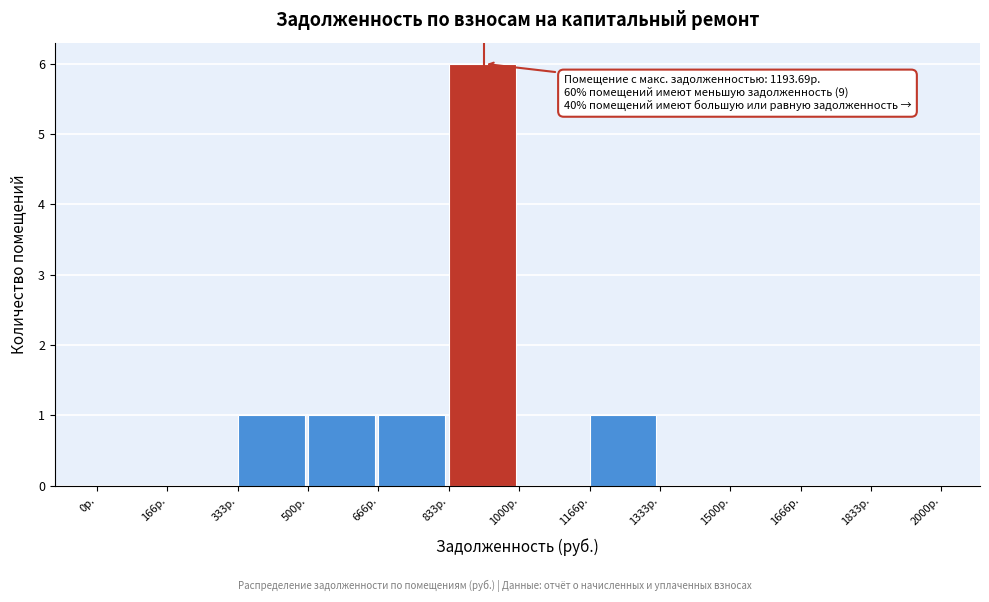

Which range on the x-axis has the tallest bar?

840 to 1000